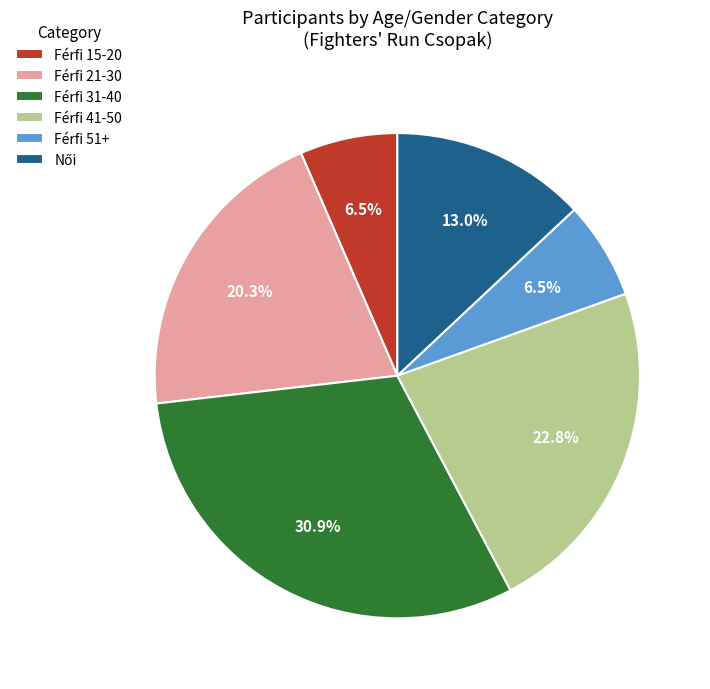

Is it true that Férfi 31-40 is 39% of the pie?

False